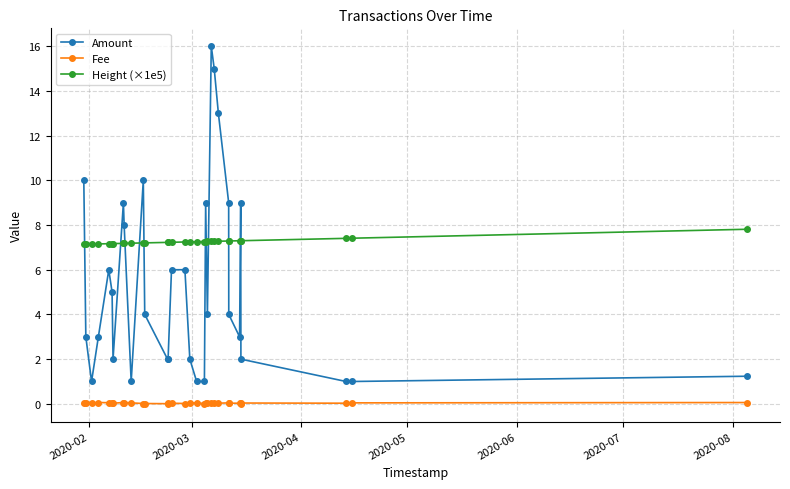

What is the difference between the maximum and minimum values in the Height (×1e5) series?

0.7